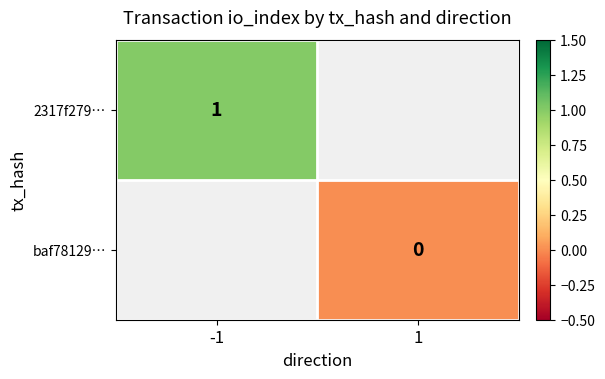

The 2317f279… series shows 1 at -1. True or false?

True